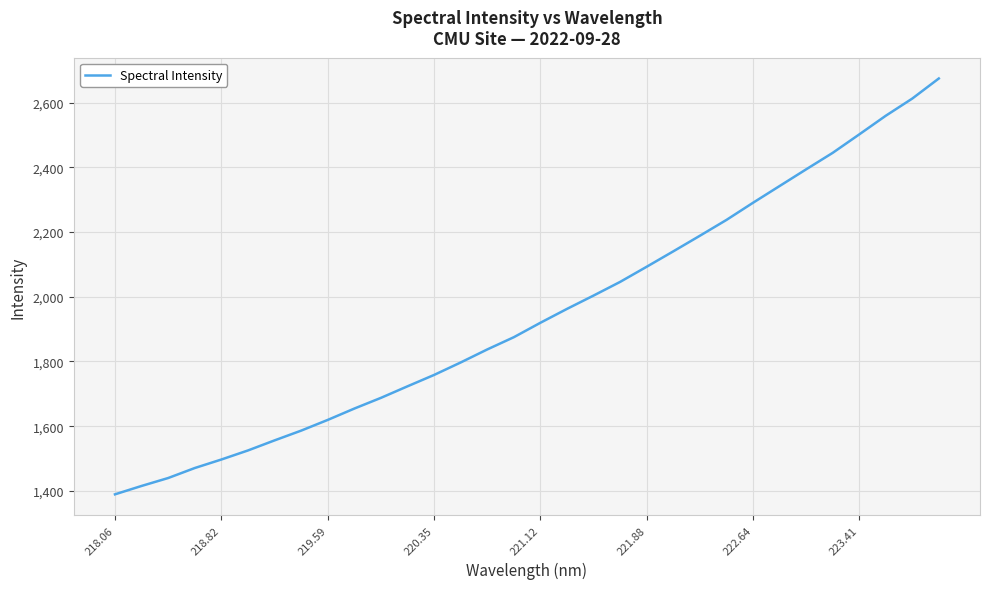

What is the change in value from 218.06 to 219.59?

+230.0